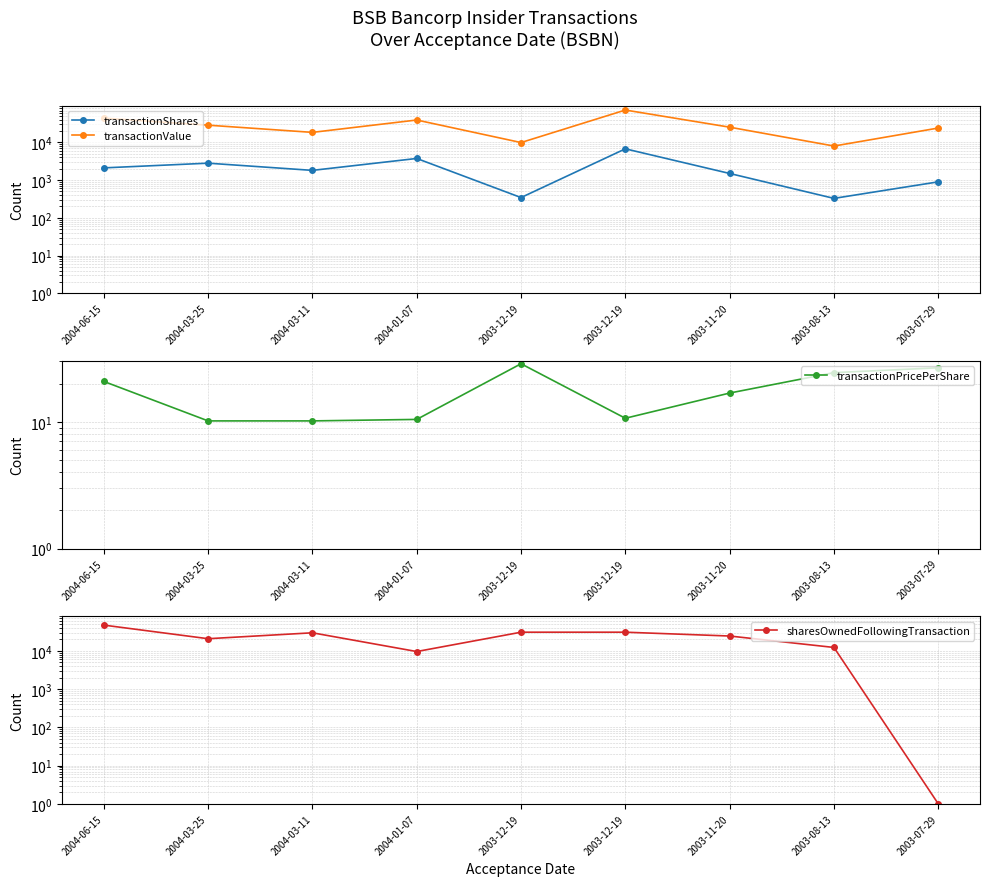

Which category has the highest value in the transactionShares series?

2003-12-19